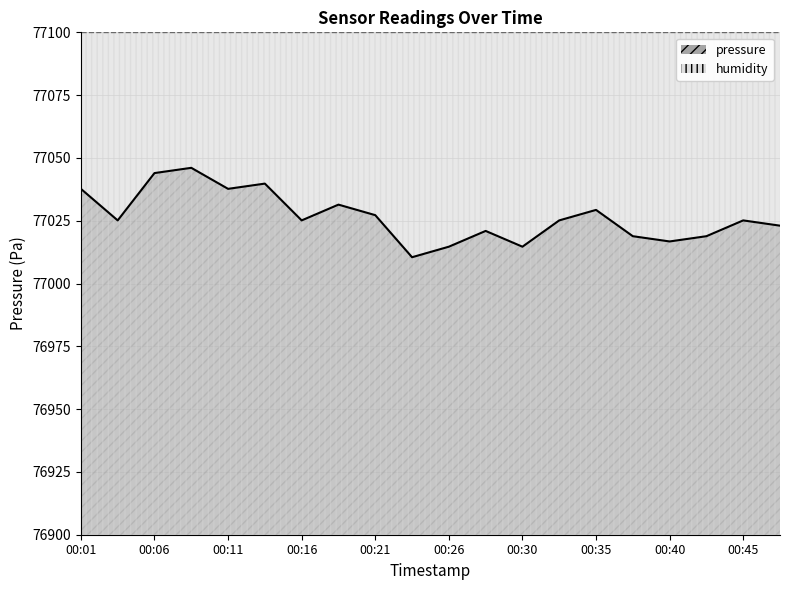

What is the difference between the maximum and minimum values?

35.6